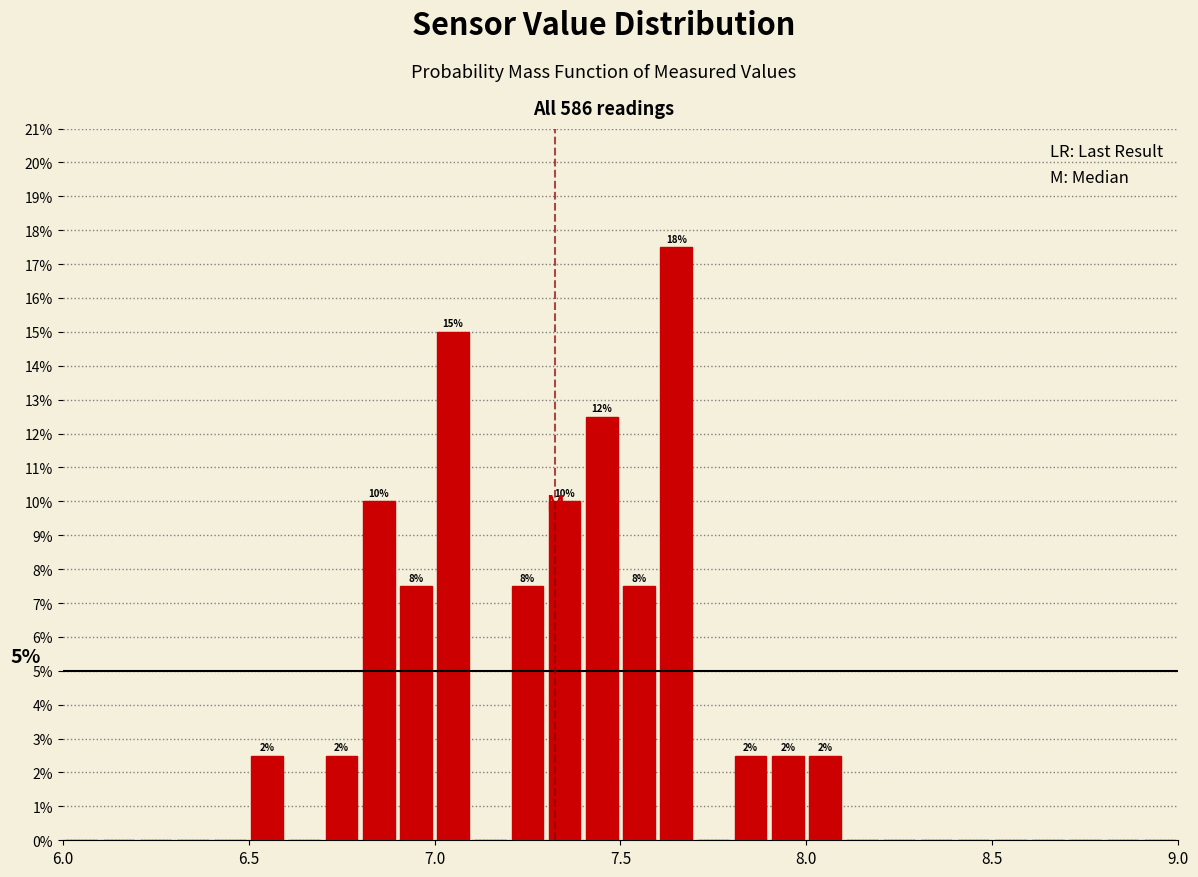

Around what value on the x-axis is the tallest bar? Give the approximate position of its centre, as read against the axis.

7.65